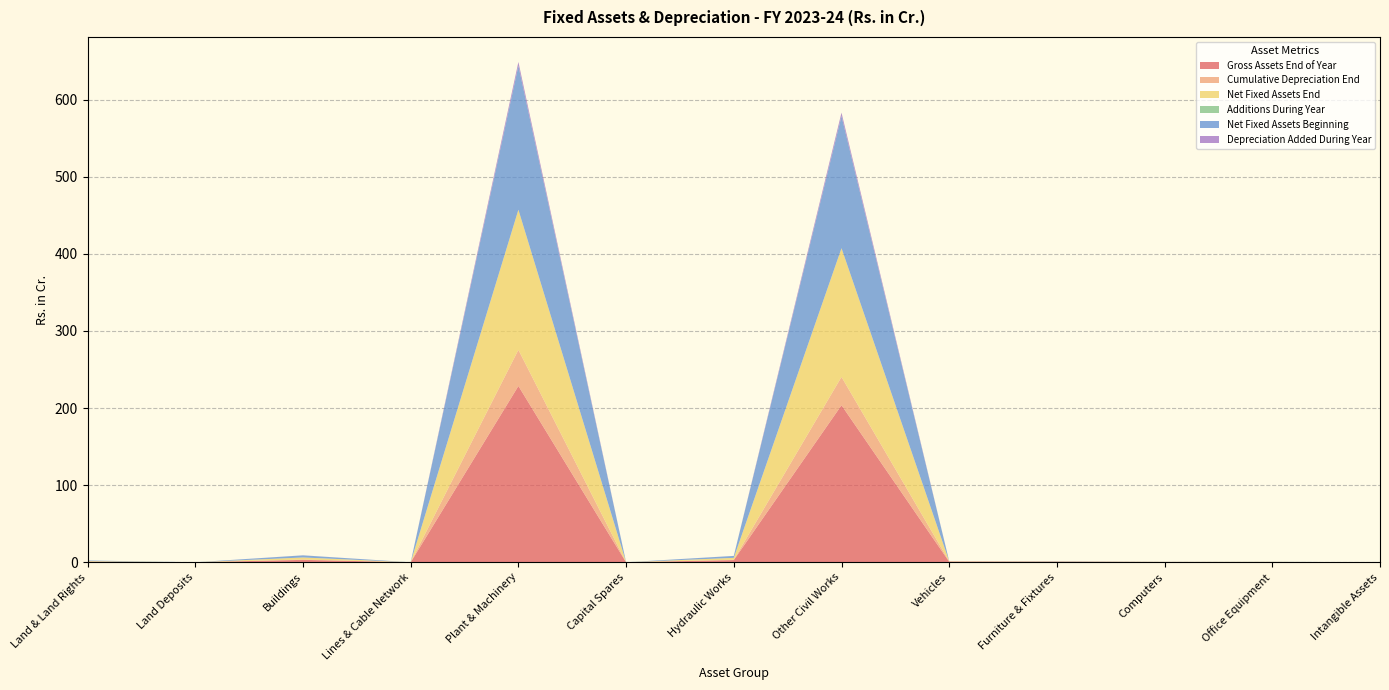

Reading left to right, extract all data points from this chart.

Gross Assets End of Year: 0.8	0.0	3.1	0.0	228.5	0.0	2.9	203.6	0.7	0.6	0.3	0.3	0.0
Cumulative Depreciation End: 0.0	0.0	0.5	0.0	46.9	0.0	0.4	36.7	0.6	0.3	0.2	0.2	0.0
Net Fixed Assets End: 0.8	0.0	2.6	0.0	181.7	0.0	2.4	166.9	0.1	0.3	0.0	0.1	0.0
Additions During Year: 0.0	0.0	0.0	0.0	0.0	0.0	0.0	0.0	0.0	0.0	0.0	0.0	0.0
Net Fixed Assets Beginning: 0.8	0.0	2.7	0.0	186.6	0.0	2.5	171.3	0.1	0.3	0.1	0.1	0.0
Depreciation Added During Year: 0.0	0.0	0.1	0.0	5.0	0.0	0.0	4.4	0.0	0.0	0.0	0.0	0.0